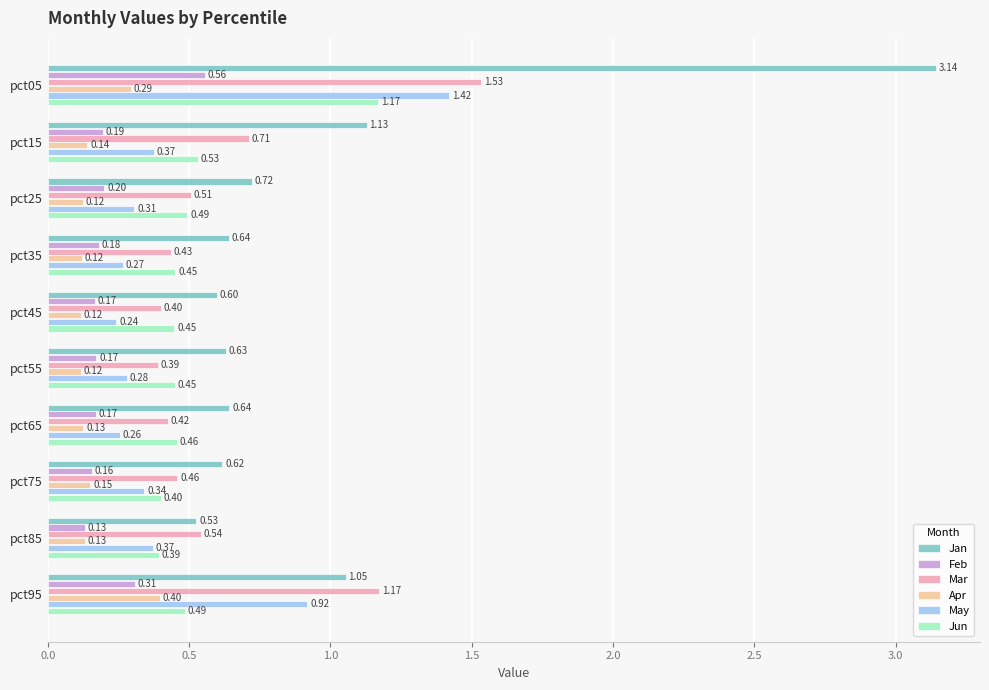

What is the sum of the Jun values at pct85 and pct75?

0.8